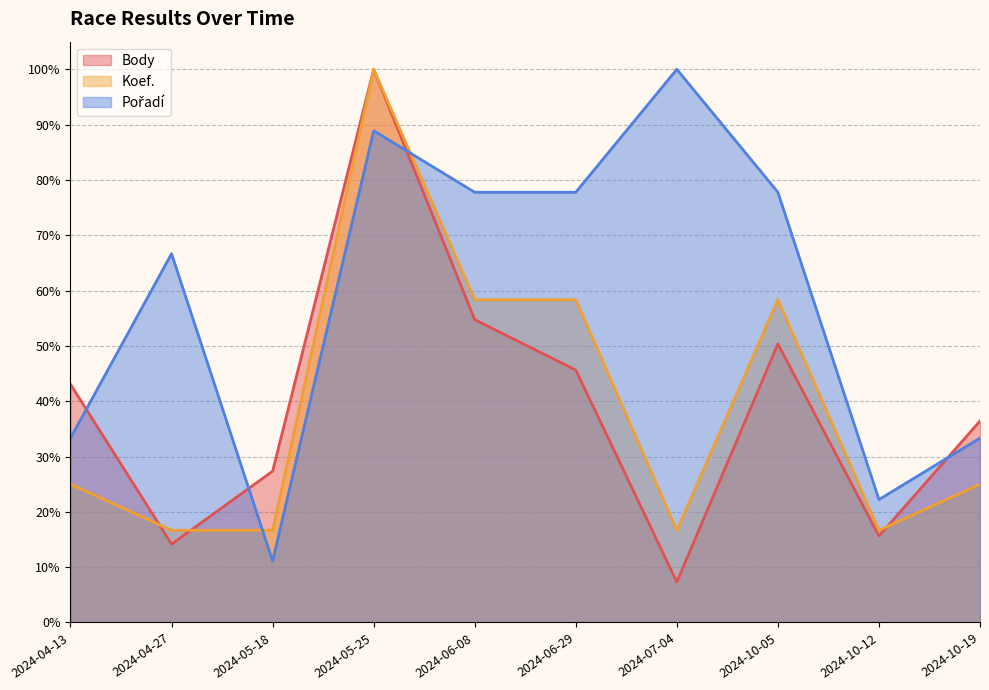

Where does the Koef. series first go above 25?

2024-05-25